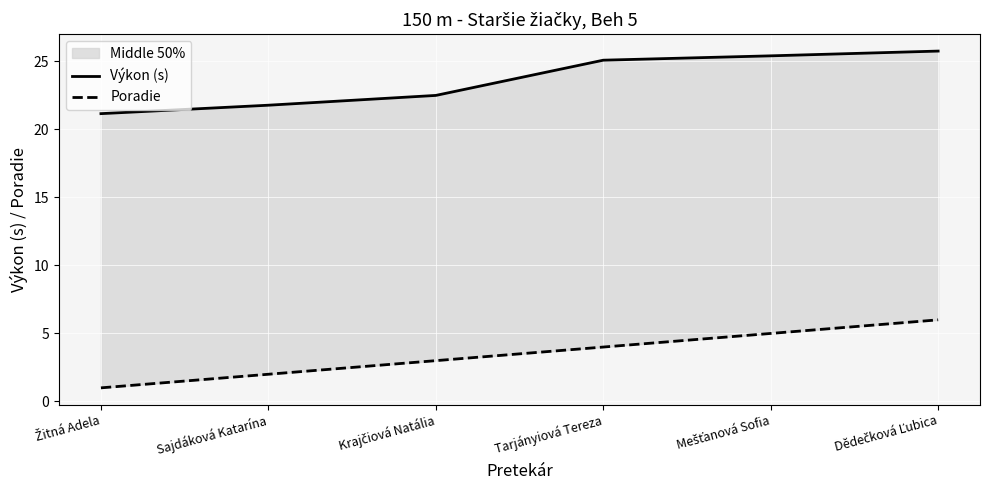

Which series has the largest total across all categories?

Výkon (s)